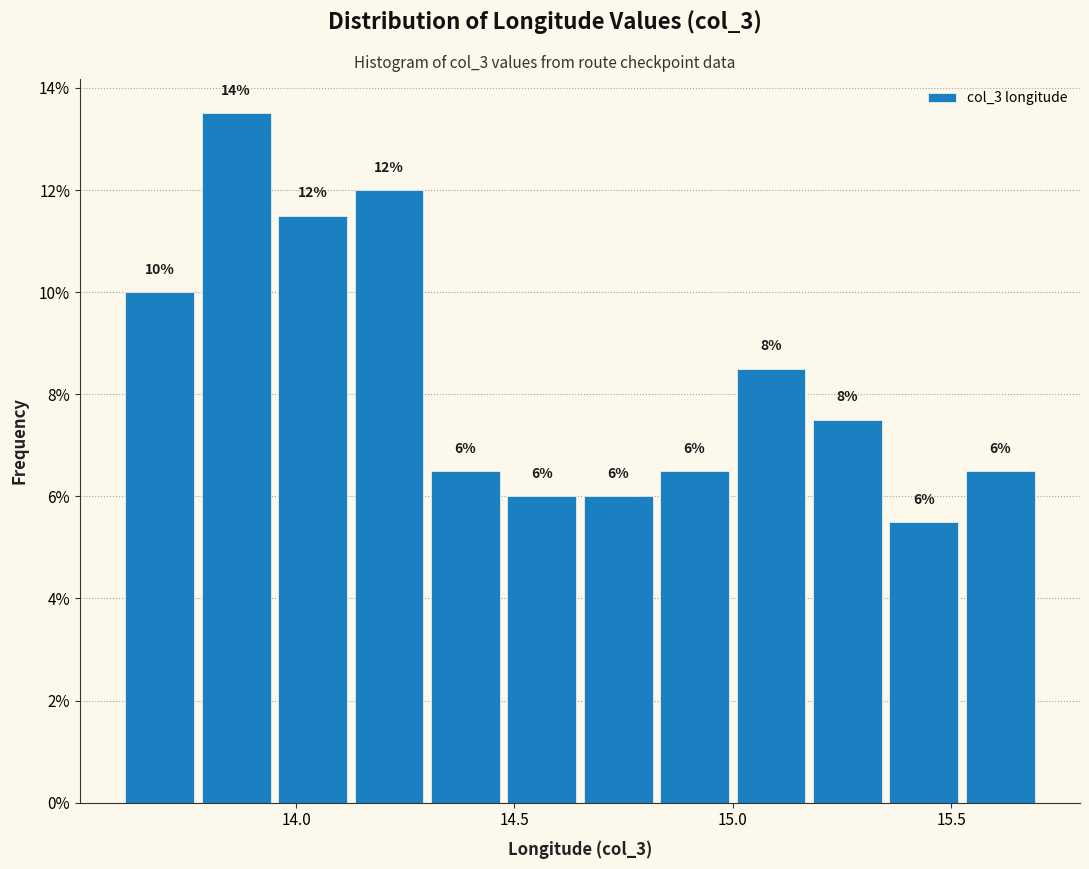

Around what value on the x-axis is the tallest bar? Give the approximate position of its centre, as read against the axis.

13.85